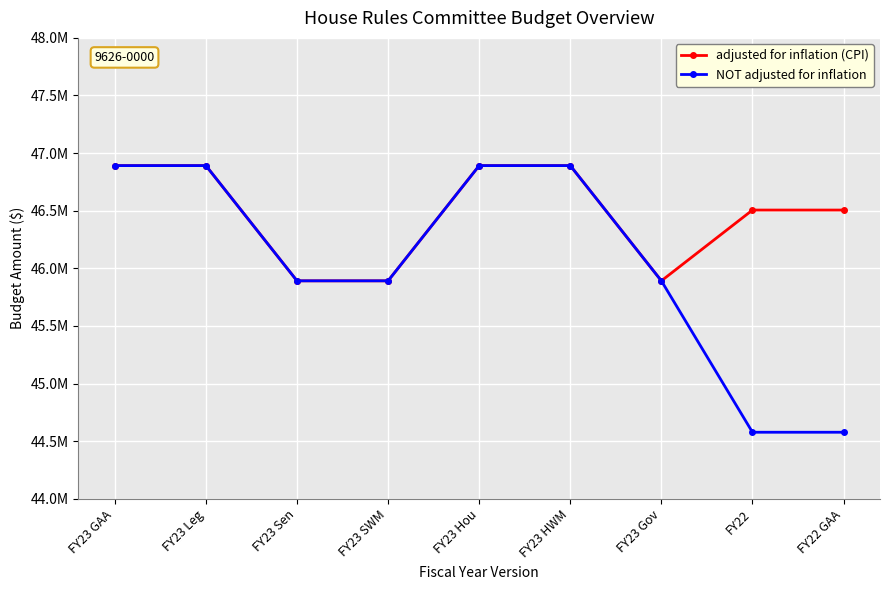

Which series has the largest range (max minus min)?

NOT adjusted for inflation